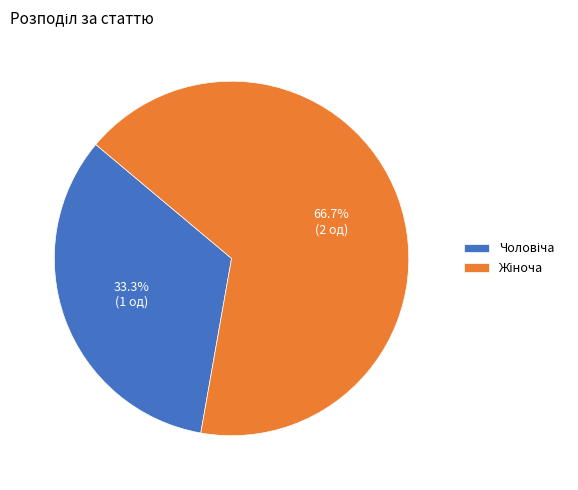

Does any single category account for the majority?

Yes